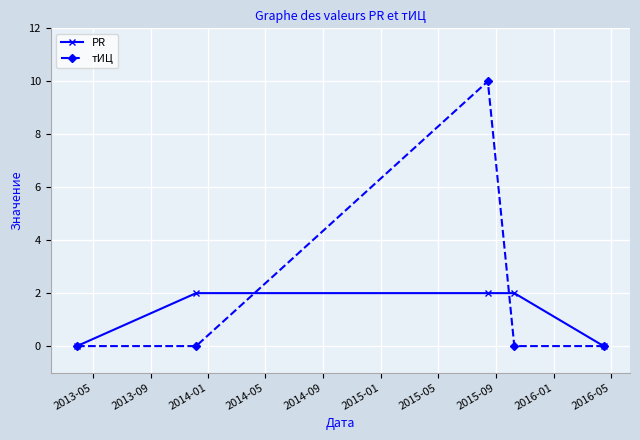

Which series has the largest total across all categories?

тИЦ